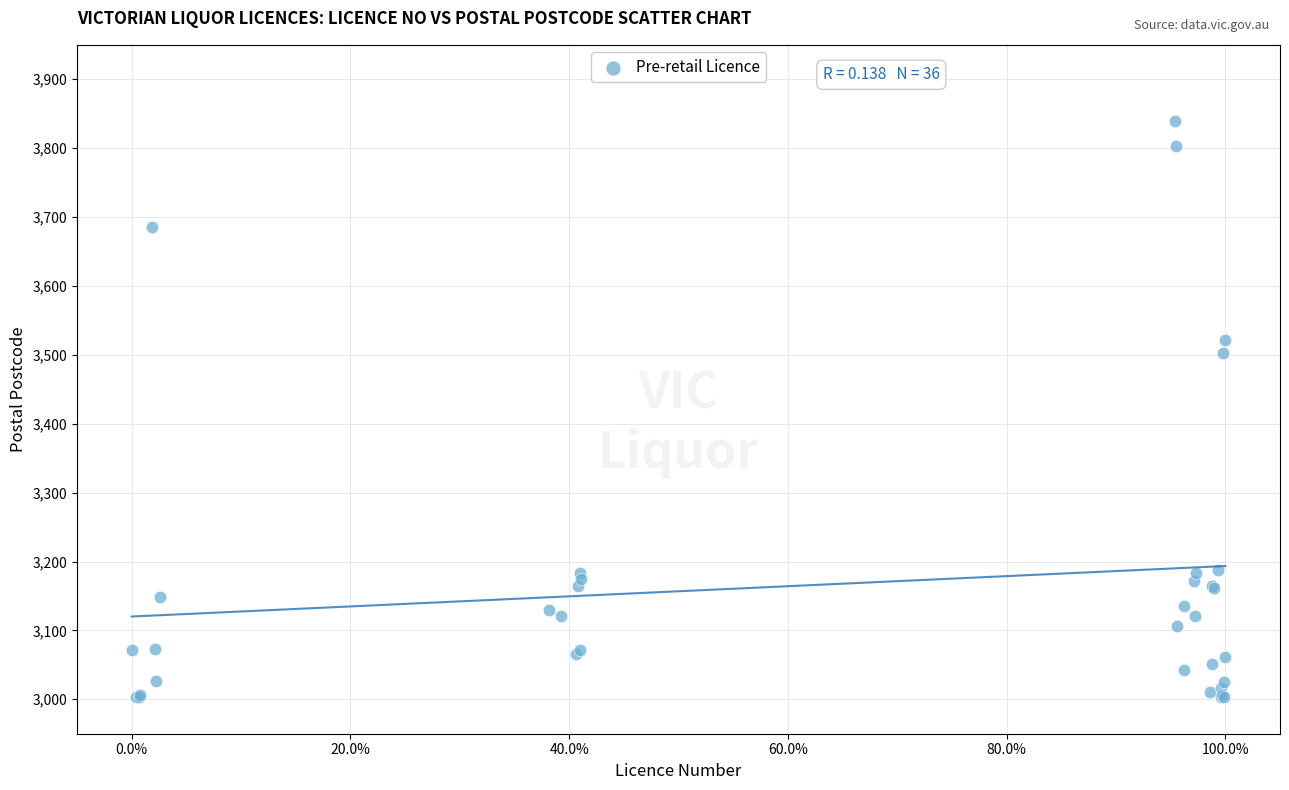

What Y value in the scatter plot is closest to 3422?

3502